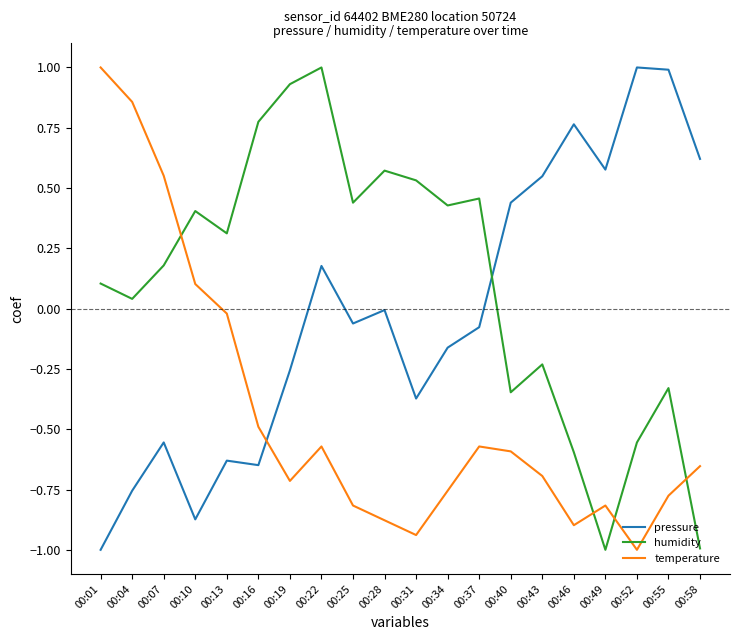

At which label is temperature closest to 0?

00:13